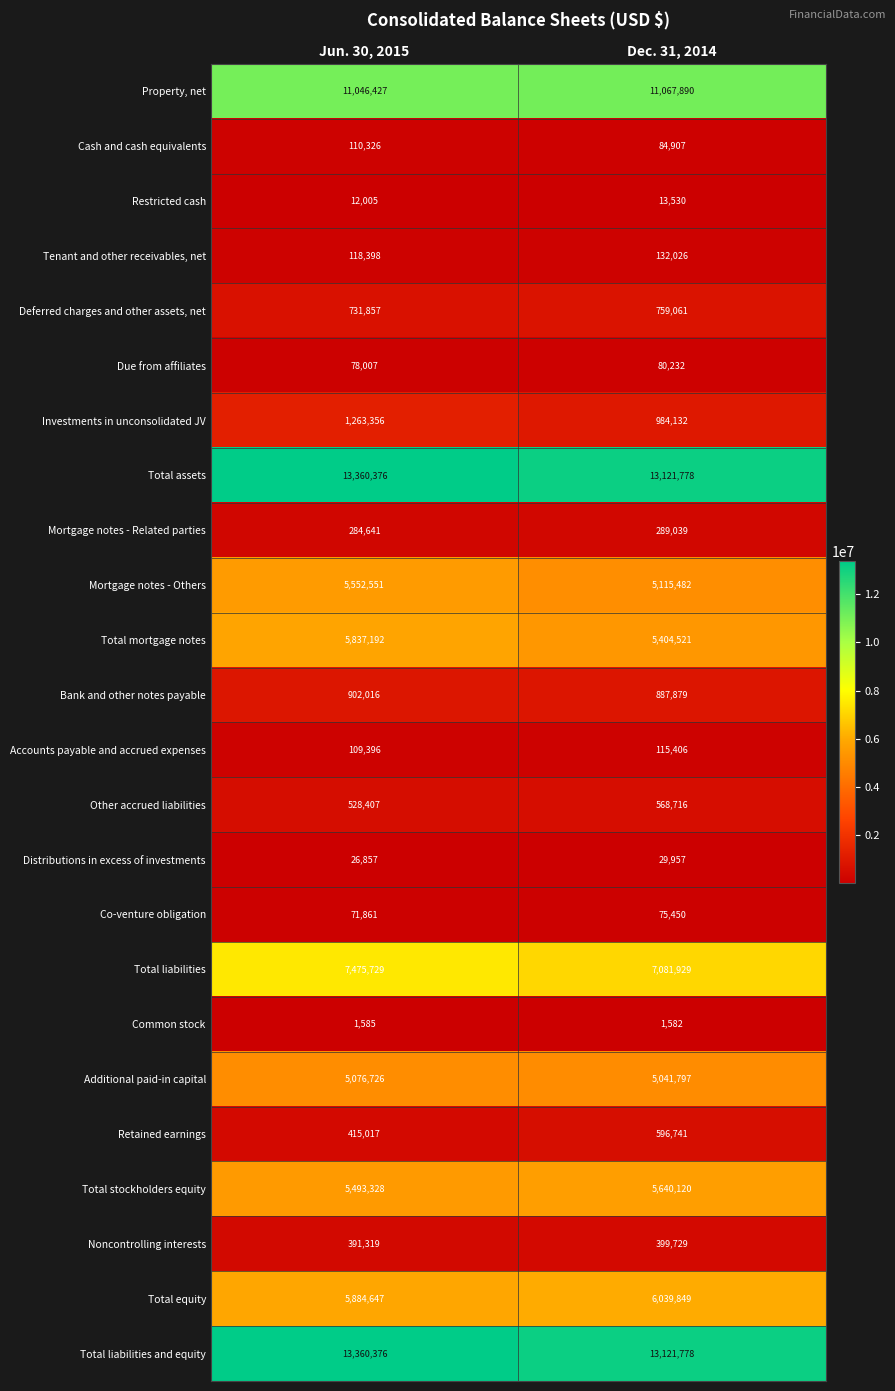

Which category has the lowest value across all series?

Dec. 31, 2014